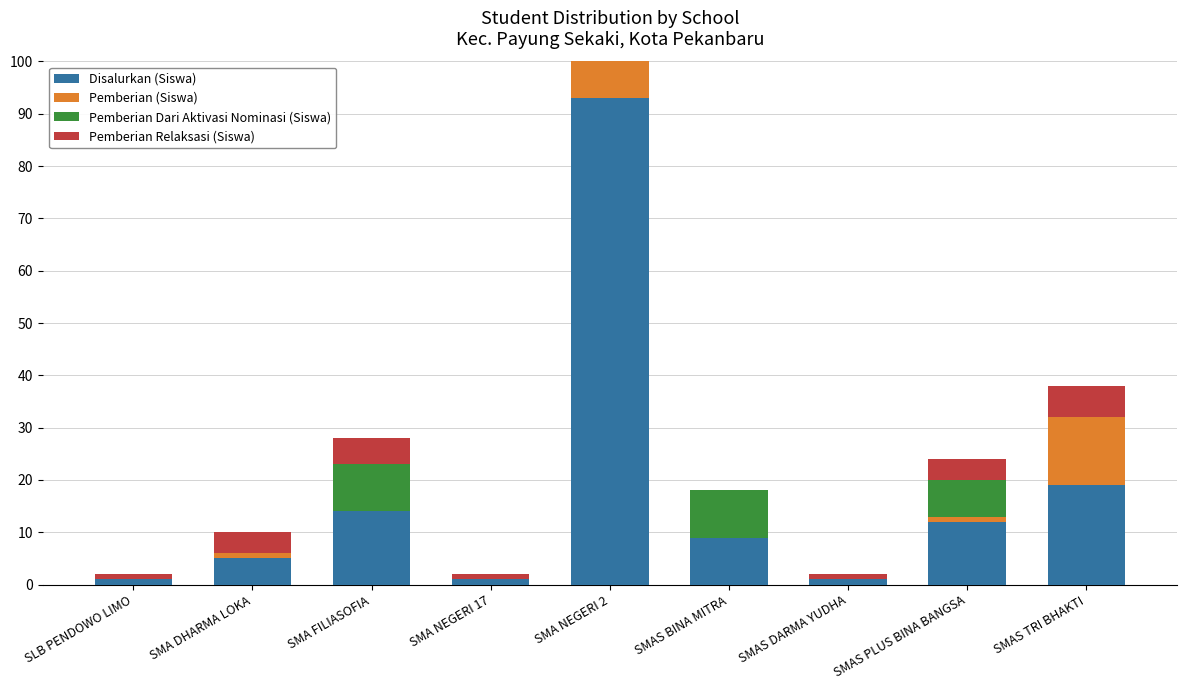

What is the spread (max minus min) of values at SMAS BINA MITRA?

9